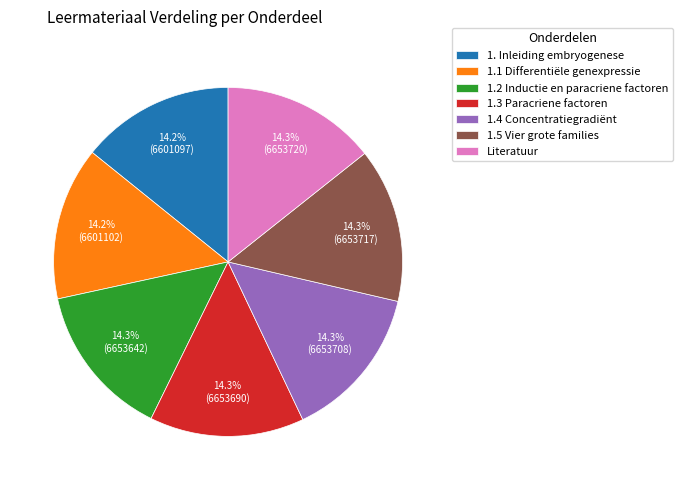

To the nearest percent, what portion does 1. Inleiding embryogenese represent?

14%